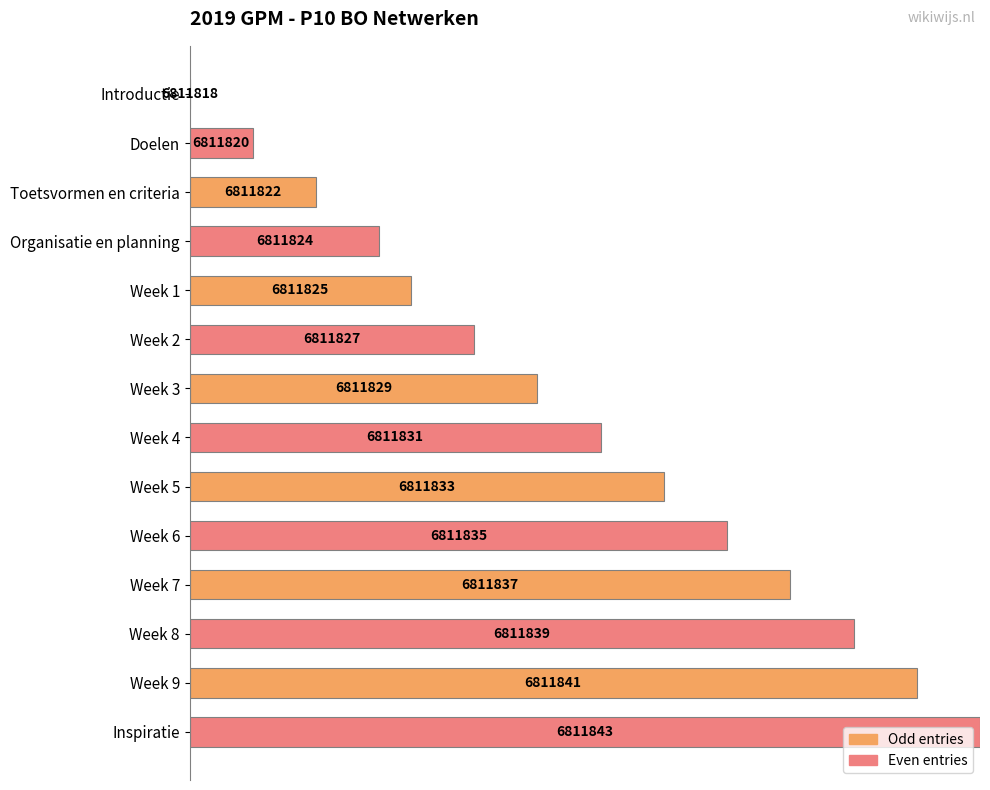

The chart shows a value of 52.0 at Week 4. True or false?

True